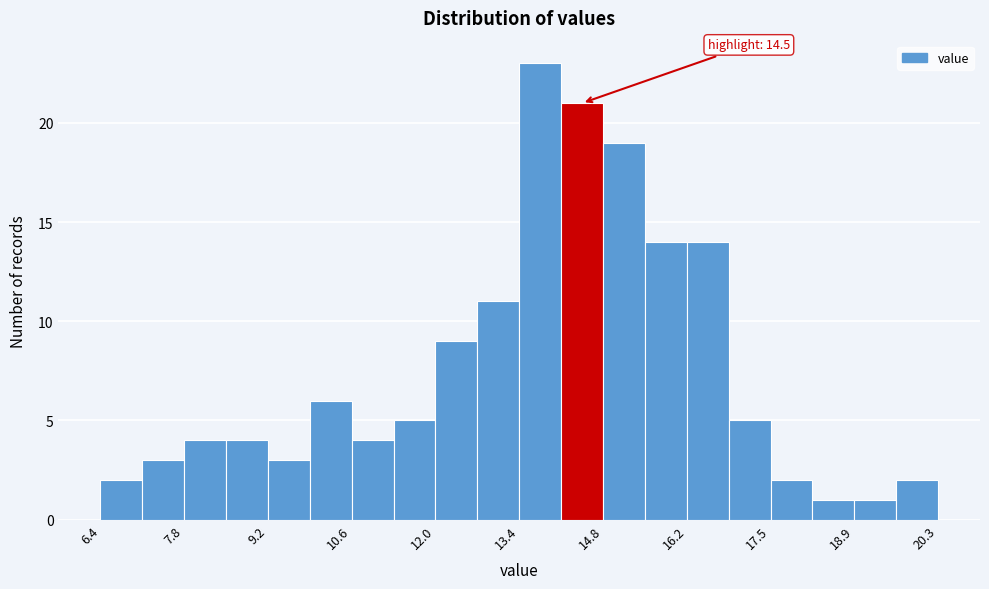

Read against the x-axis, roughly where is the centre of the tallest bar?

13.8